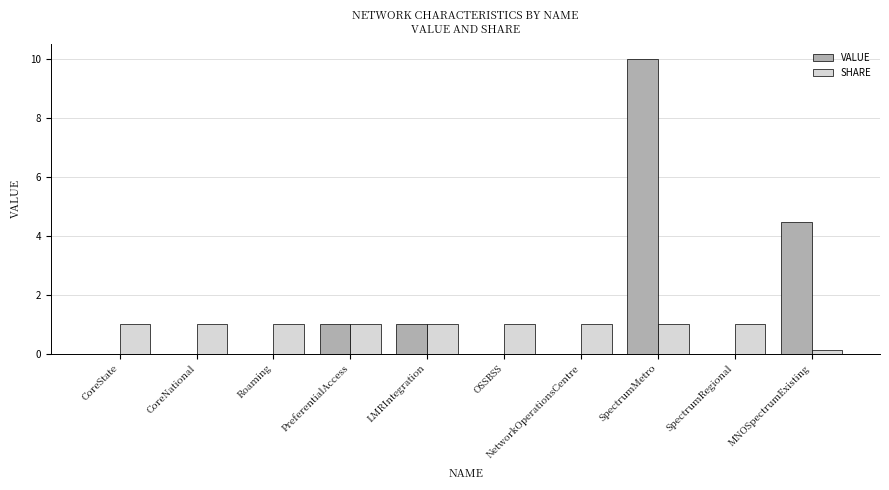

The value of SHARE at PreferentialAccess is 1.0. True or false?

True